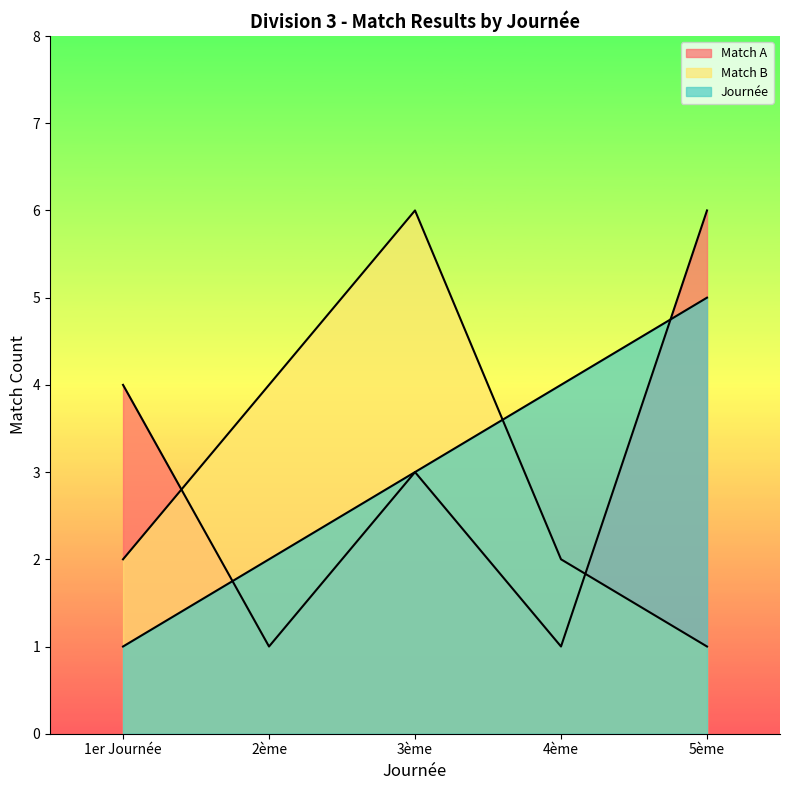

Rank the series at 1er Journée from highest to lowest value.

Match A, Match B, Journée